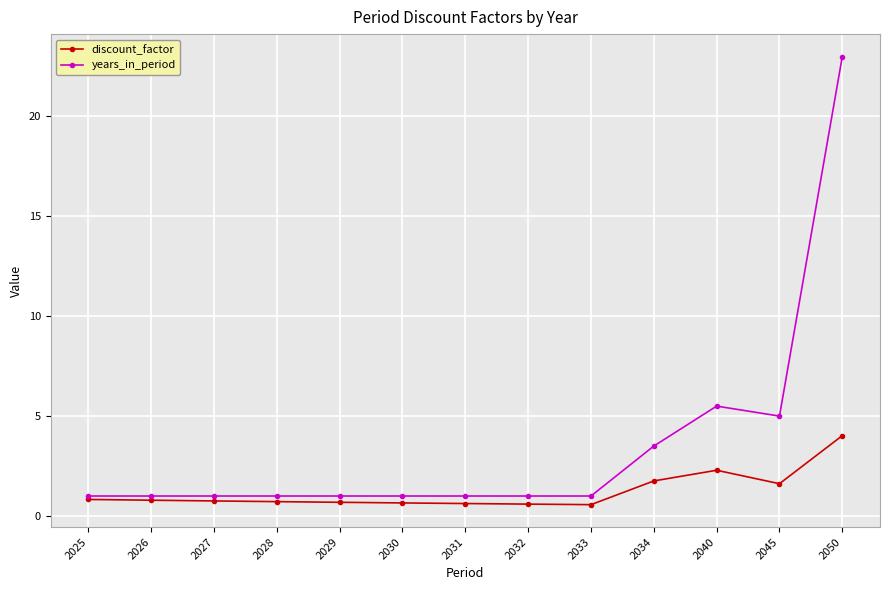

Is this an area chart (filled region under the line)?

No